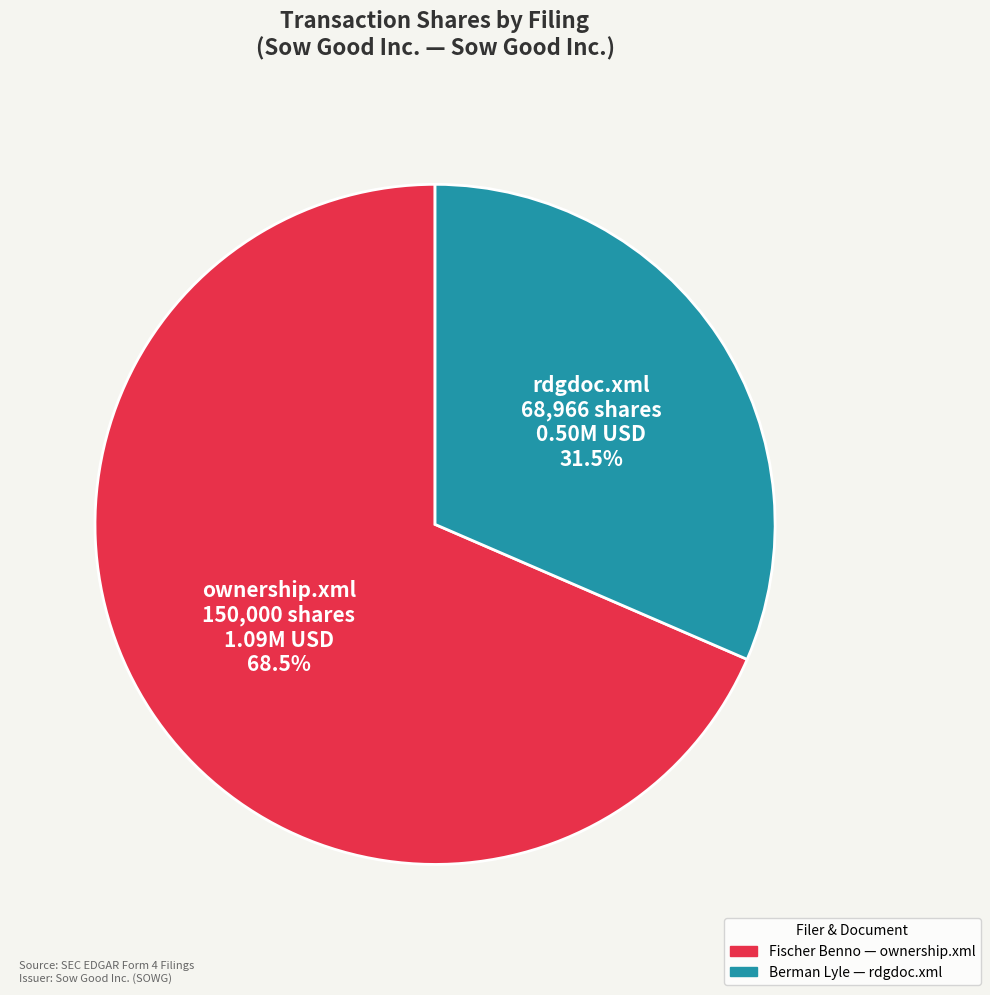

What is the largest slice in the pie chart?

ownership.xml